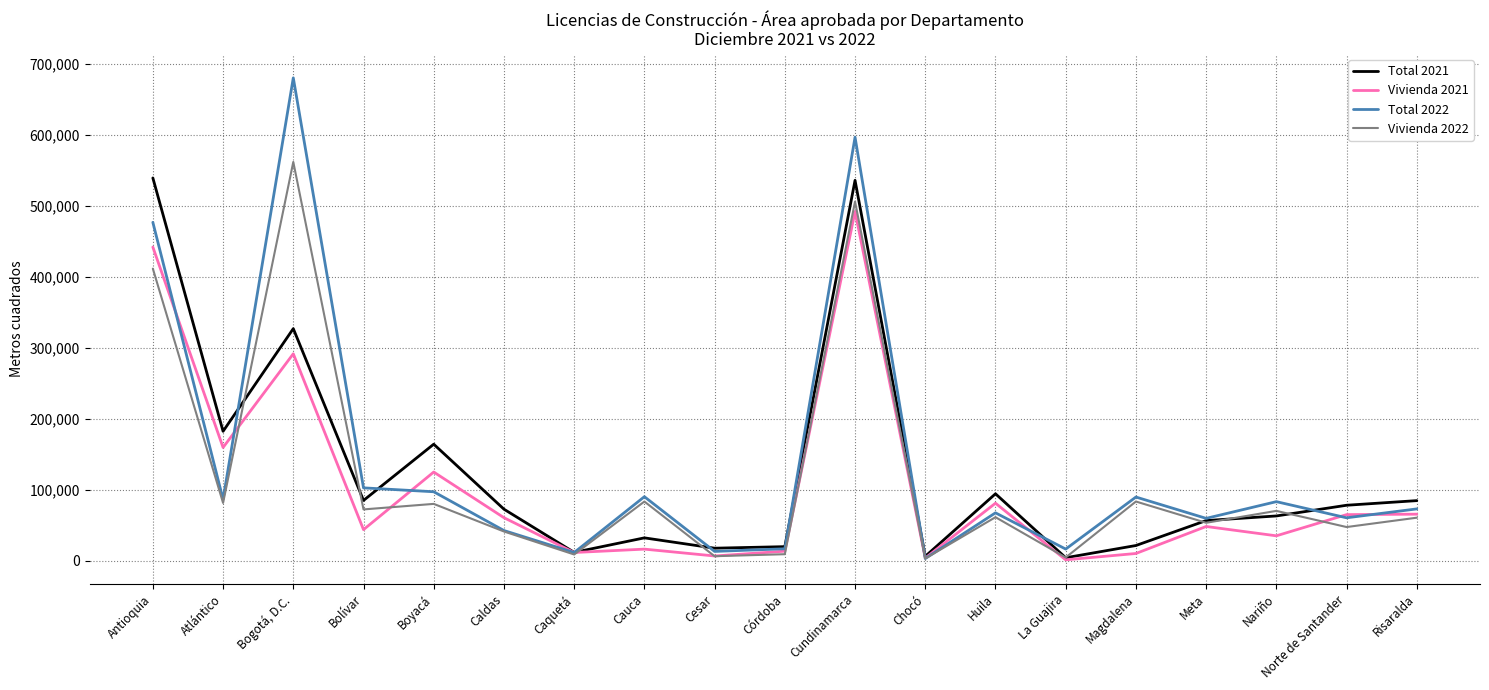

Which series has the widest spread of values?

Total 2022